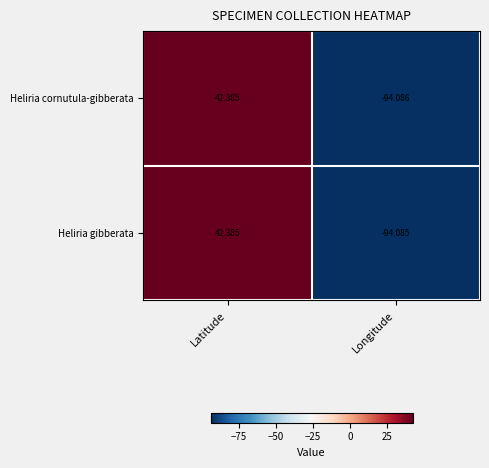

Which category has the lowest value across all series?

Longitude